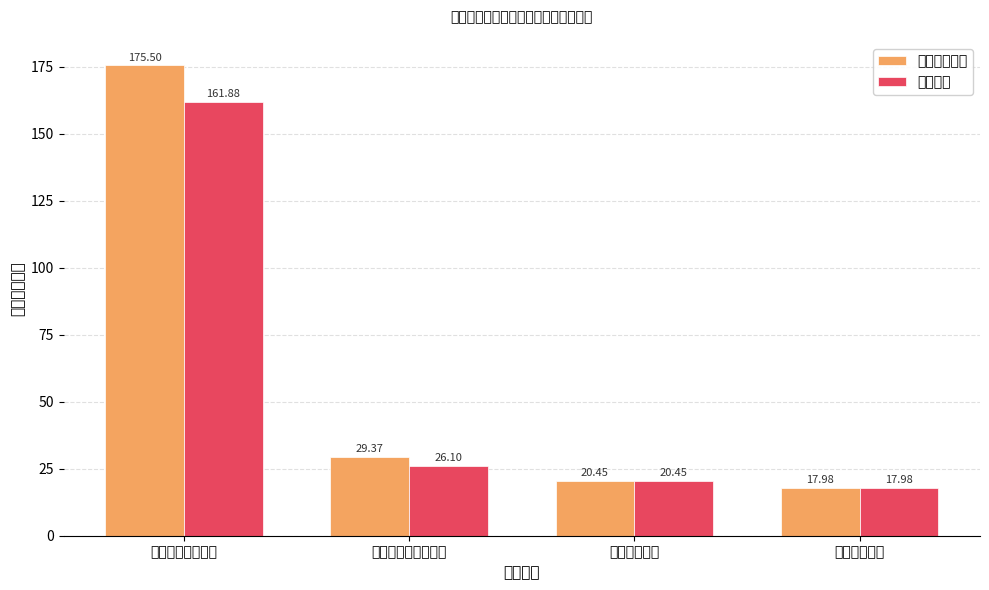

What is the approximate value of 本年支出合计 at 卫生健康支出?

20.4